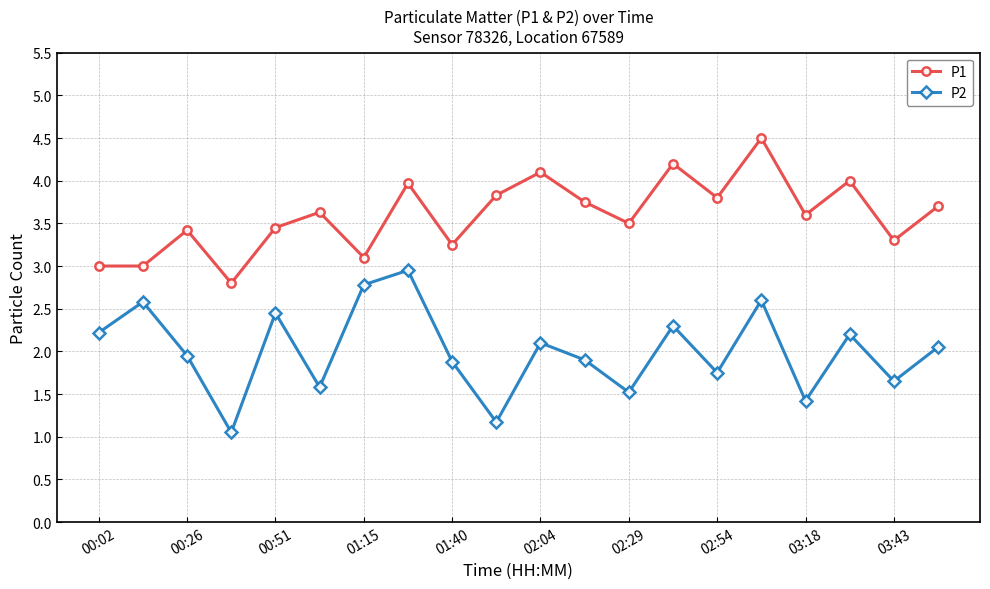

True or false: P2 and P1 cross at least once.

False